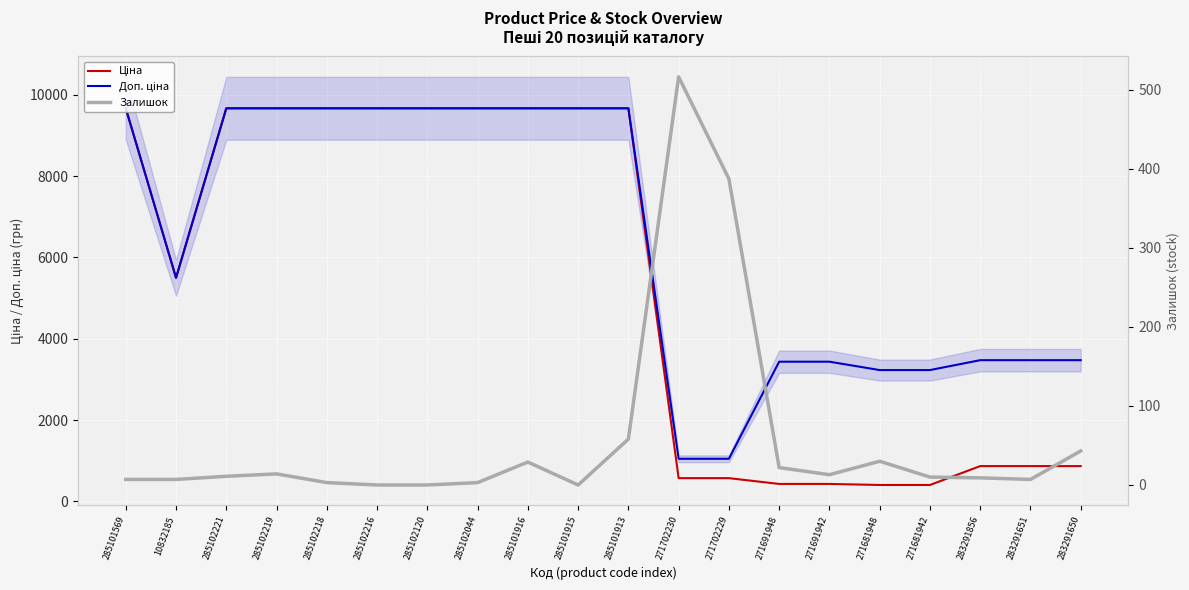

True or false: Залишок has a value of 7.0 at 10832185.

True